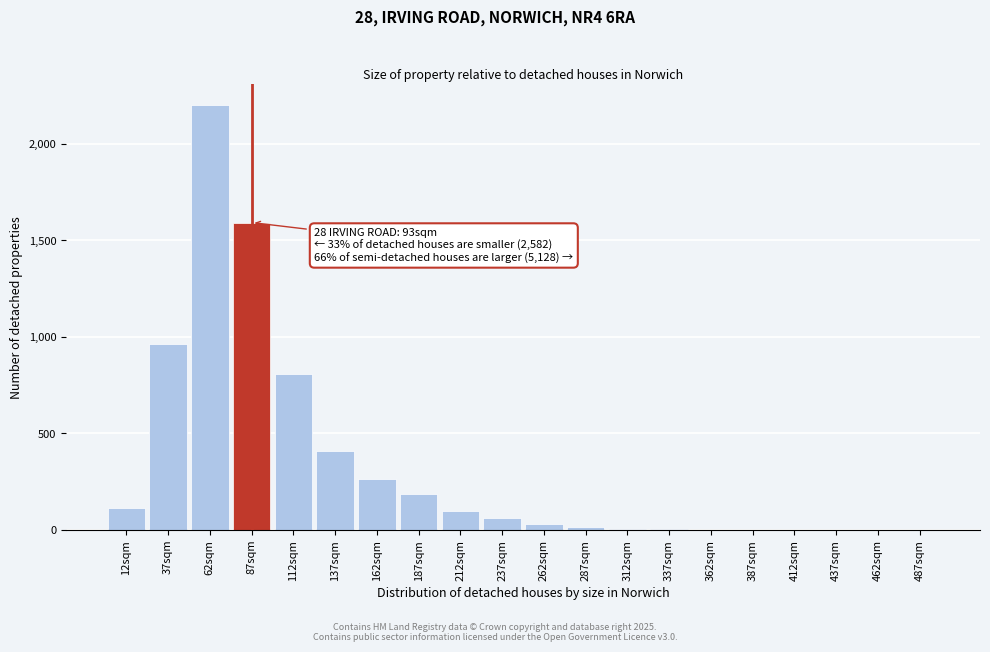

The chart shows a value of 2872 at 62sqm. True or false?

False